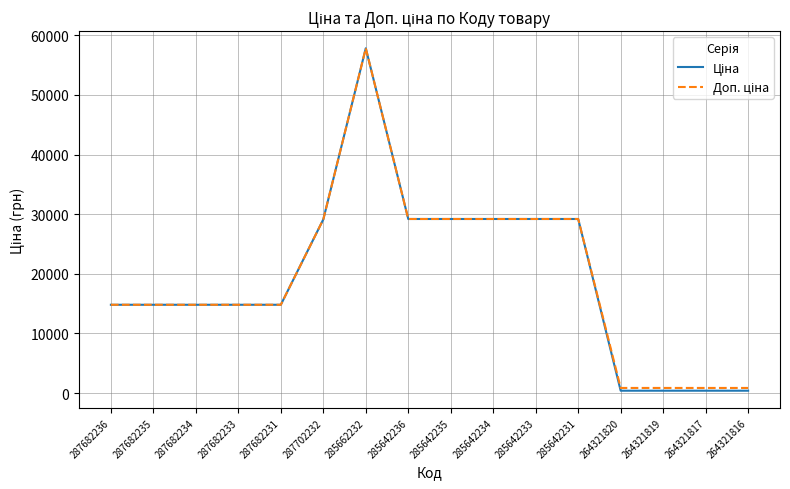

At which category is the sum across all series the highest?

285662232